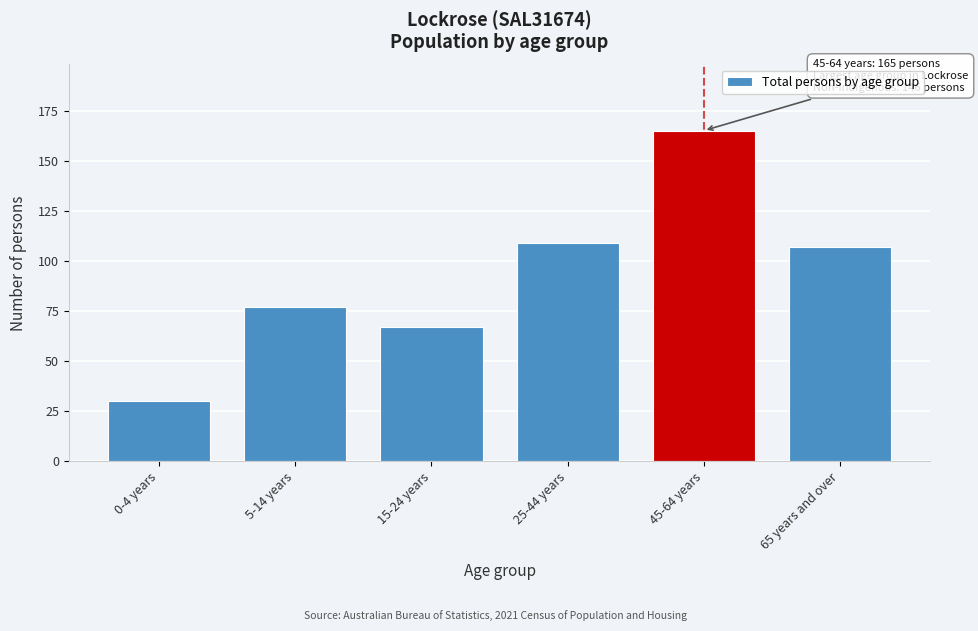

Reading left to right, transcribe all the data shown in this chart.

30	77	67	109	165	107